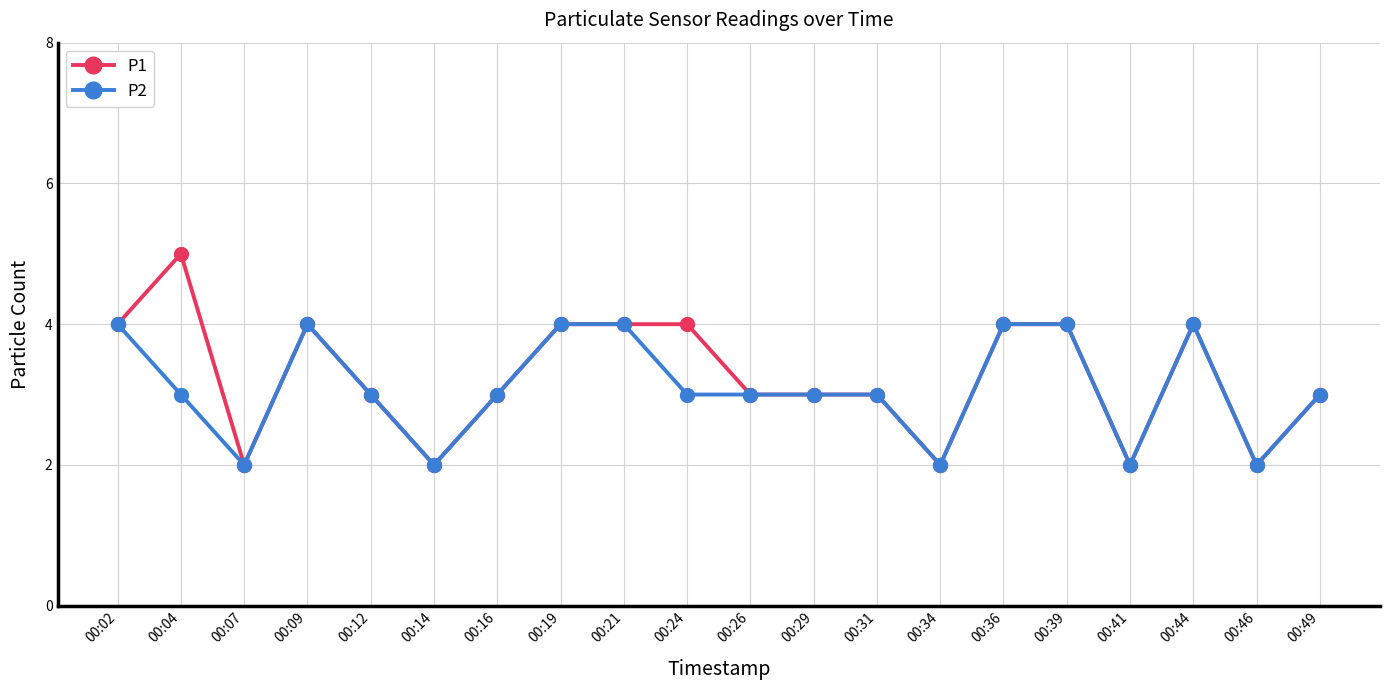

Reading left to right, transcribe all the data shown in this chart.

P1: 4	5	2	4	3	2	3	4	4	4	3	3	3	2	4	4	2	4	2	3
P2: 4	3	2	4	3	2	3	4	4	3	3	3	3	2	4	4	2	4	2	3